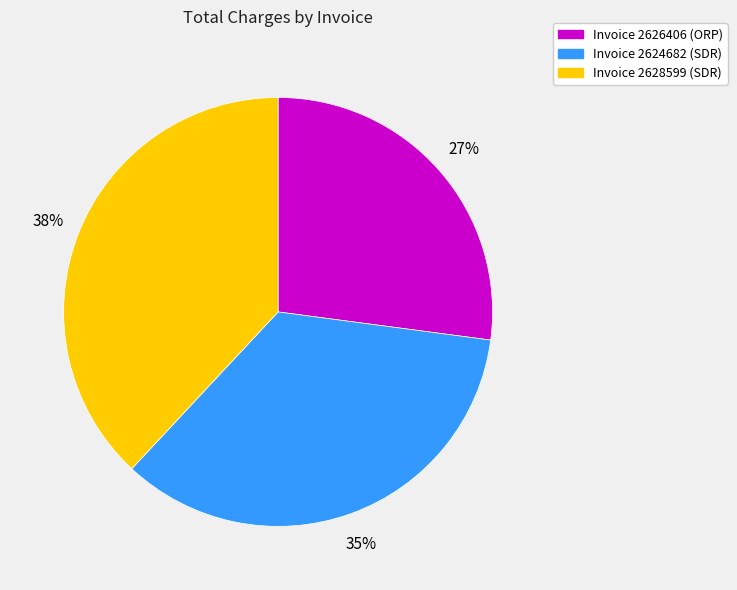

To the nearest percent, what portion does Invoice 2626406 (ORP) represent?

27%